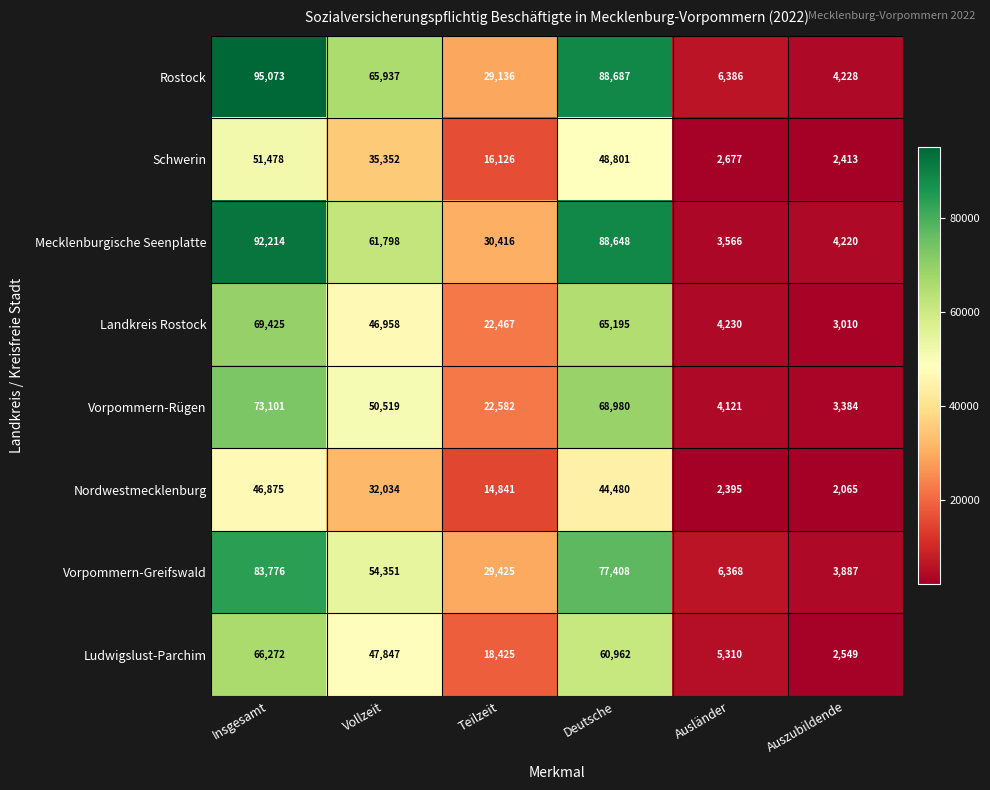

What is the smallest value displayed?

2065